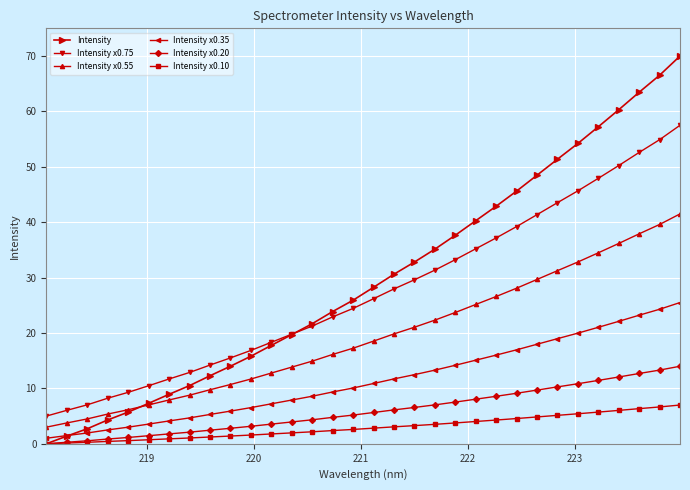

What are all the series names shown in the legend?

Intensity, Intensity x0.75, Intensity x0.55, Intensity x0.35, Intensity x0.20, Intensity x0.10